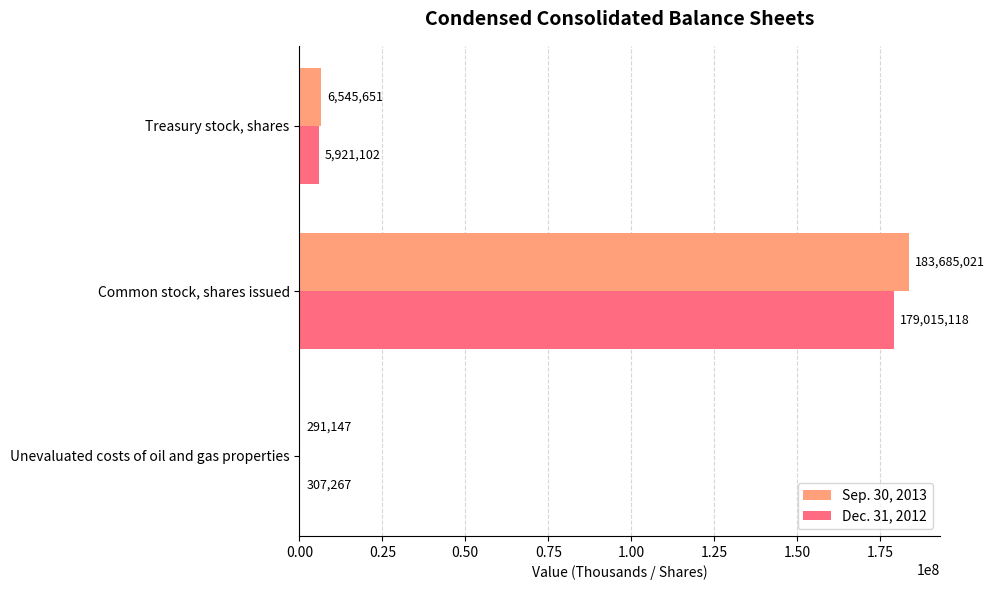

At which category does the chart reach its peak across all series?

Common stock, shares issued